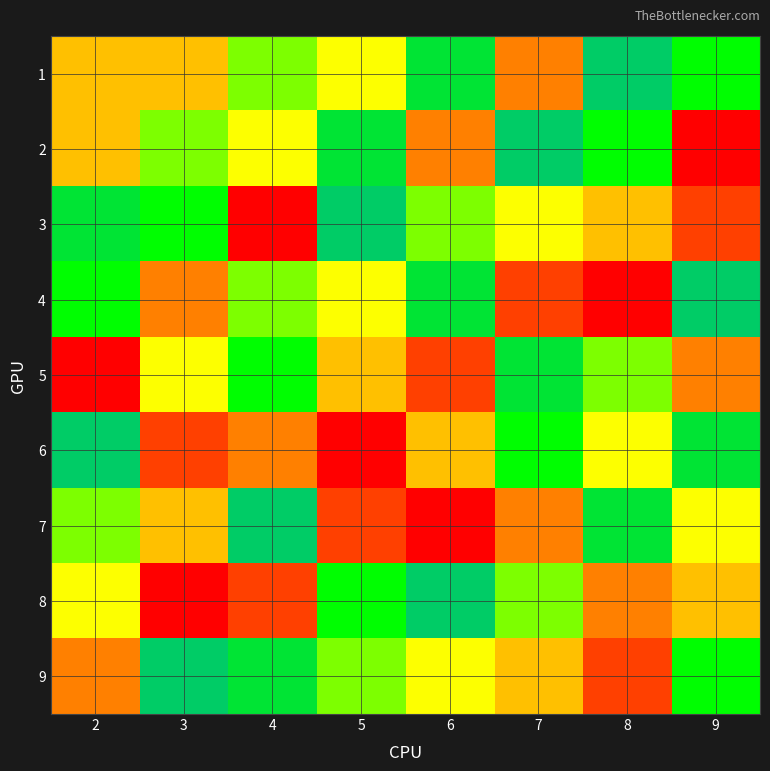

At 9, list the series in order from largest to smallest.

4, 6, 1, 9, 7, 8, 5, 3, 2